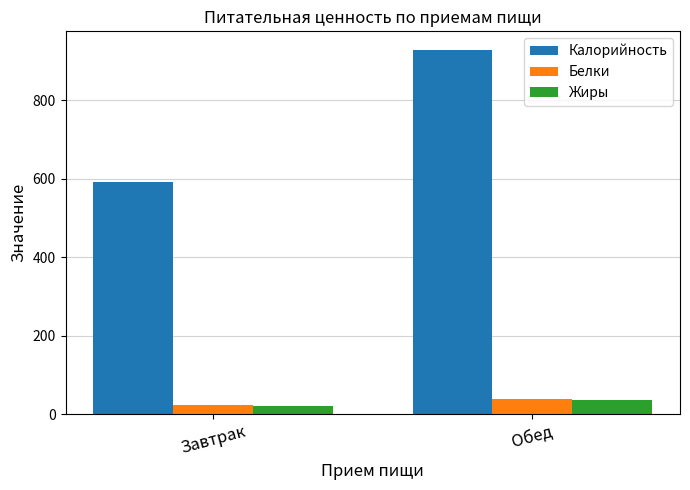

Does the chart contain stacked bars?

No